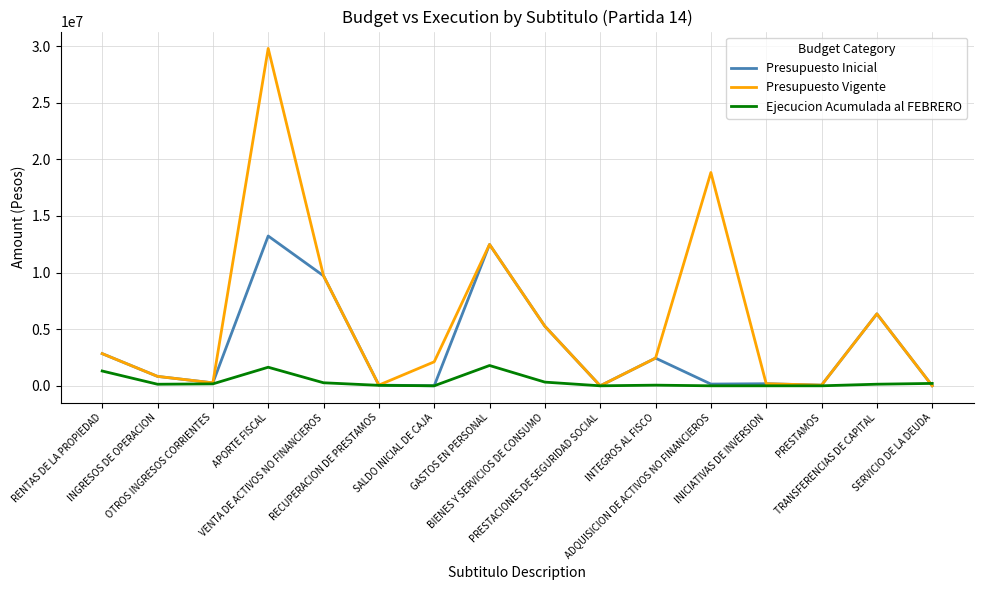

The Ejecucion Acumulada al FEBRERO series shows 210412 at SERVICIO DE LA DEUDA. True or false?

True